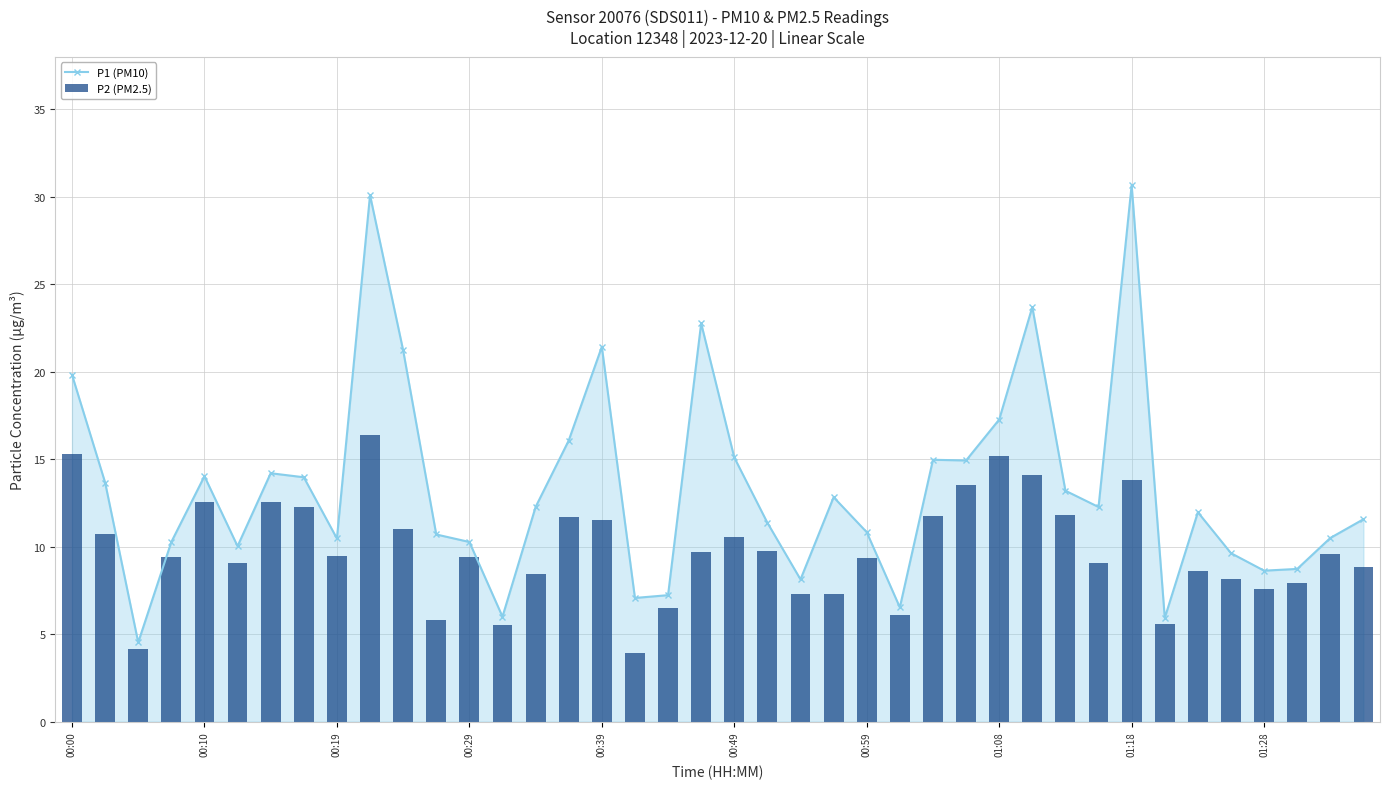

At which label does P1 (PM10) first exceed 12?

00:00